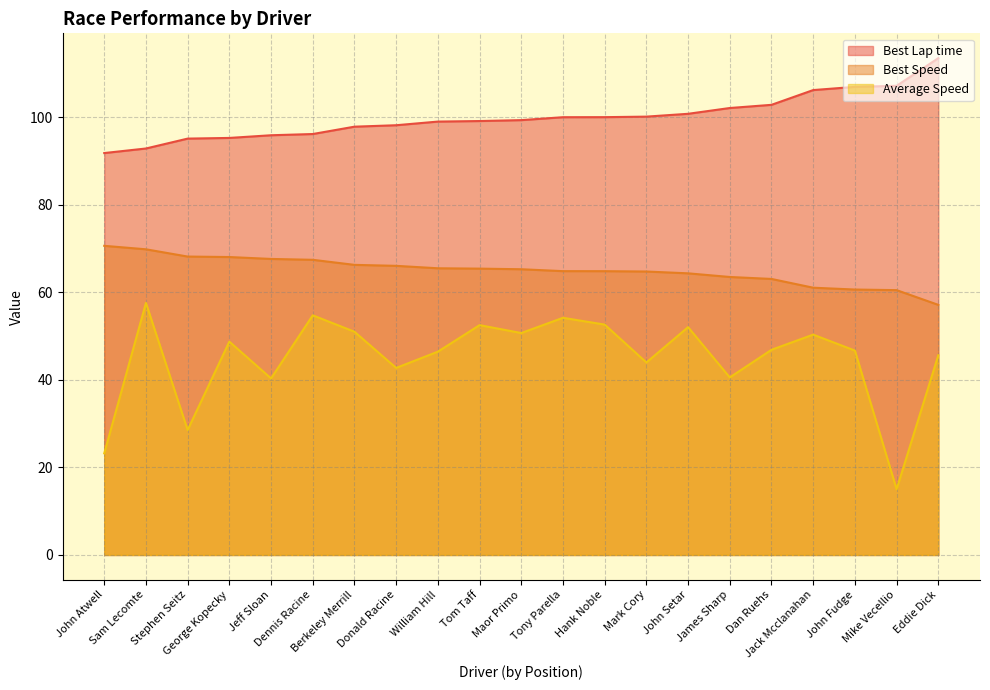

Does the chart have visible grid lines?

Yes